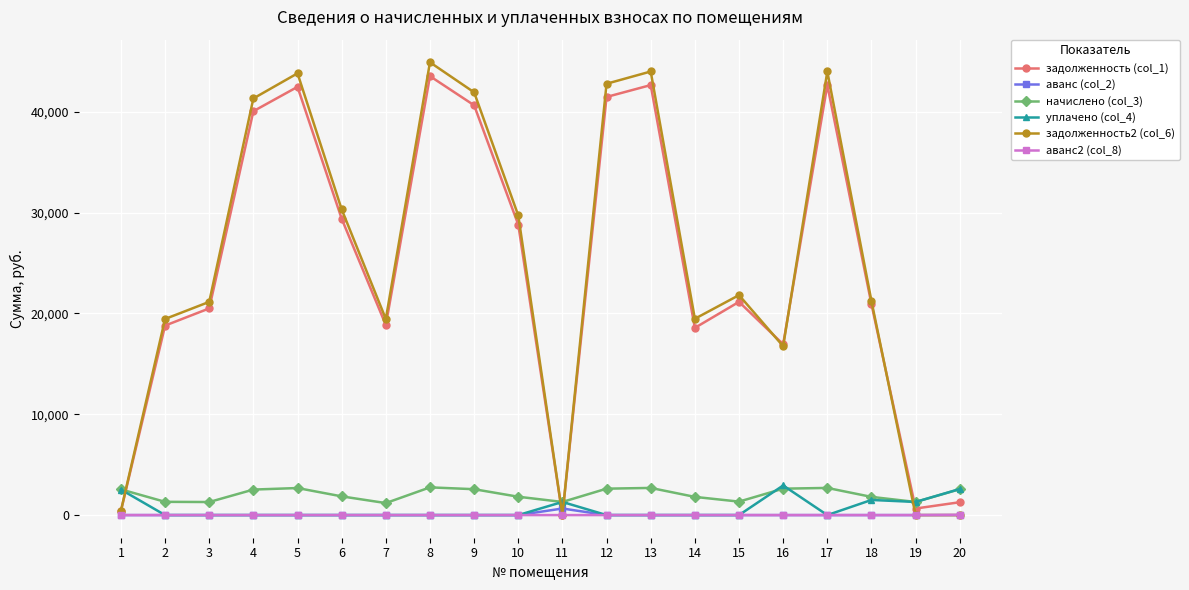

At how many categories does at least one series exceed 26863?

9